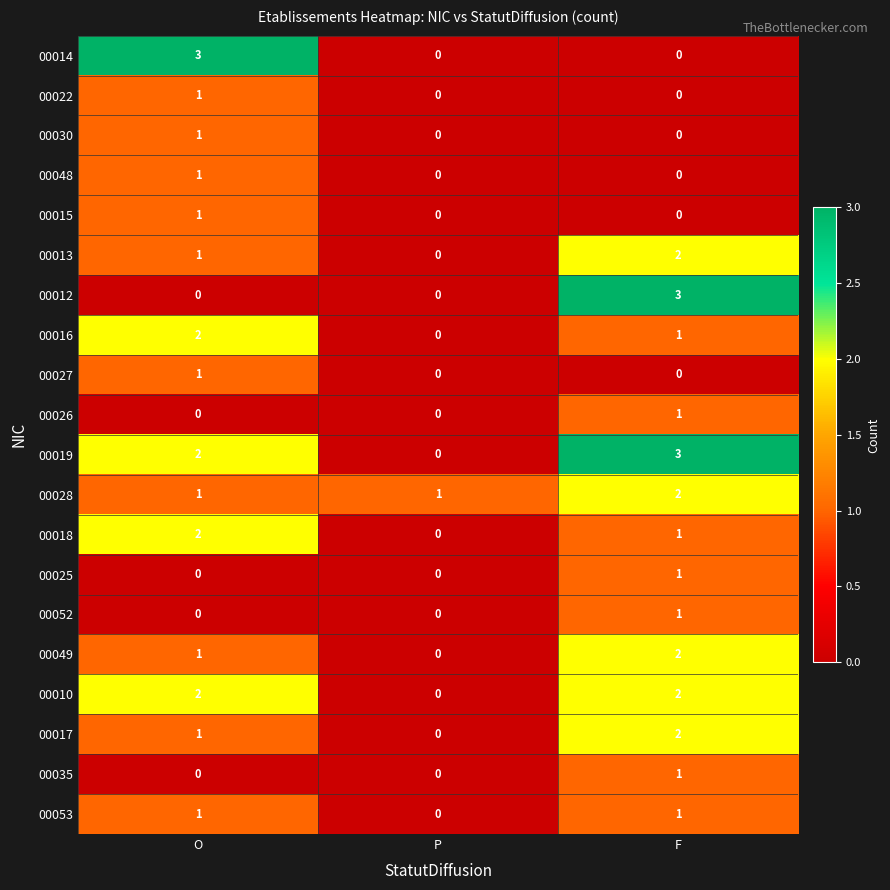

What is the spread (max minus min) of values at O?

3